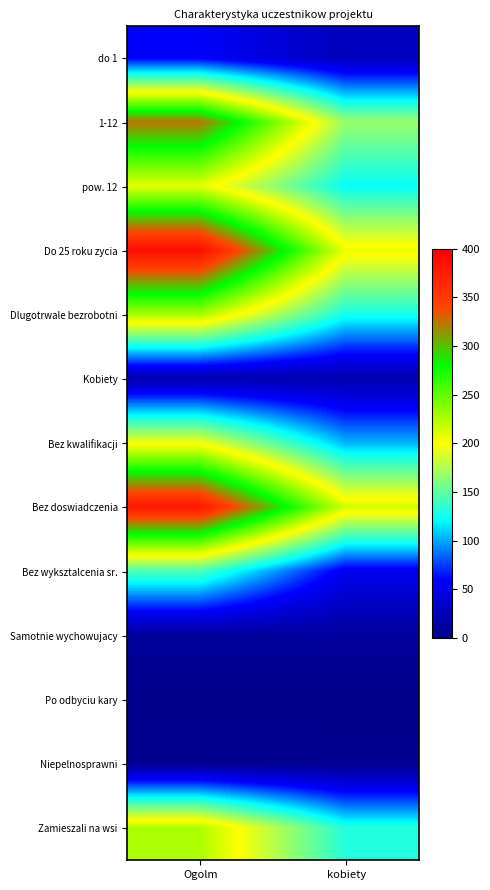

Reading left to right, list all the values displayed in this chart.

do 1: Ogolm=58	kobiety=27
1-12: Ogolm=324	kobiety=168
pow. 12: Ogolm=209	kobiety=122
Do 25 roku zycia: Ogolm=389	kobiety=206
Dlugotrwale bezrobotni: Ogolm=228	kobiety=126
Kobiety: Ogolm=20	kobiety=20
Bez kwalifikacji: Ogolm=196	kobiety=103
Bez doswiadczenia: Ogolm=380	kobiety=214
Bez wyksztalcenia sr.: Ogolm=144	kobiety=53
Samotnie wychowujacy: Ogolm=10	kobiety=10
Po odbyciu kary: Ogolm=1	kobiety=0
Niepelnosprawni: Ogolm=4	kobiety=4
Zamieszali na wsi: Ogolm=226	kobiety=131